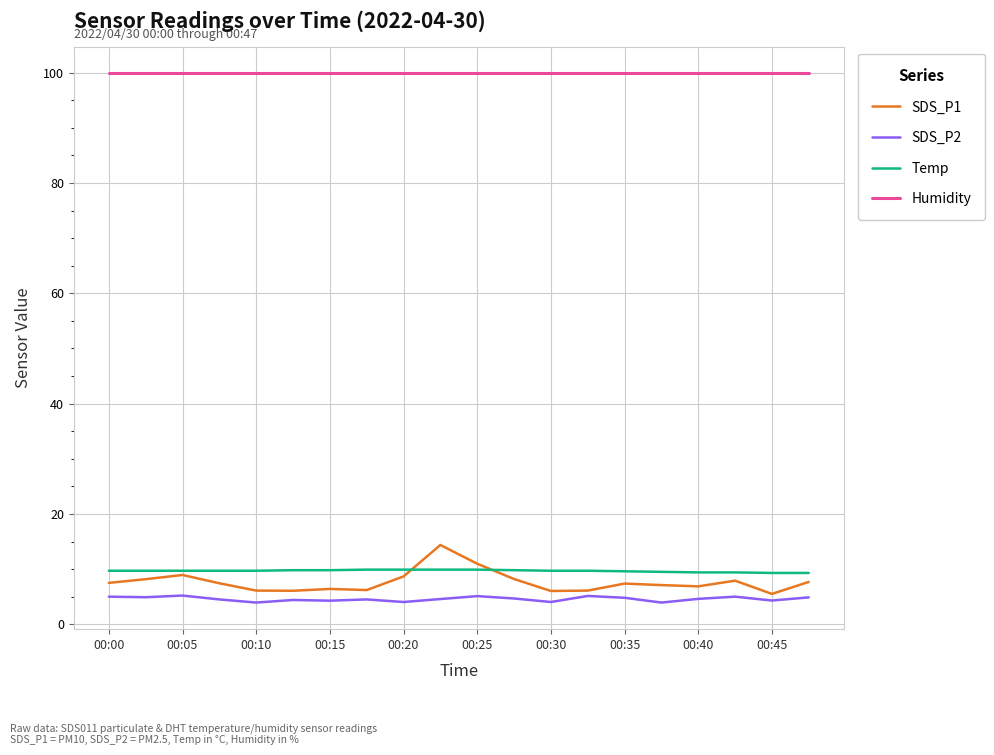

True or false: SDS_P2 and Humidity intersect in this chart.

False